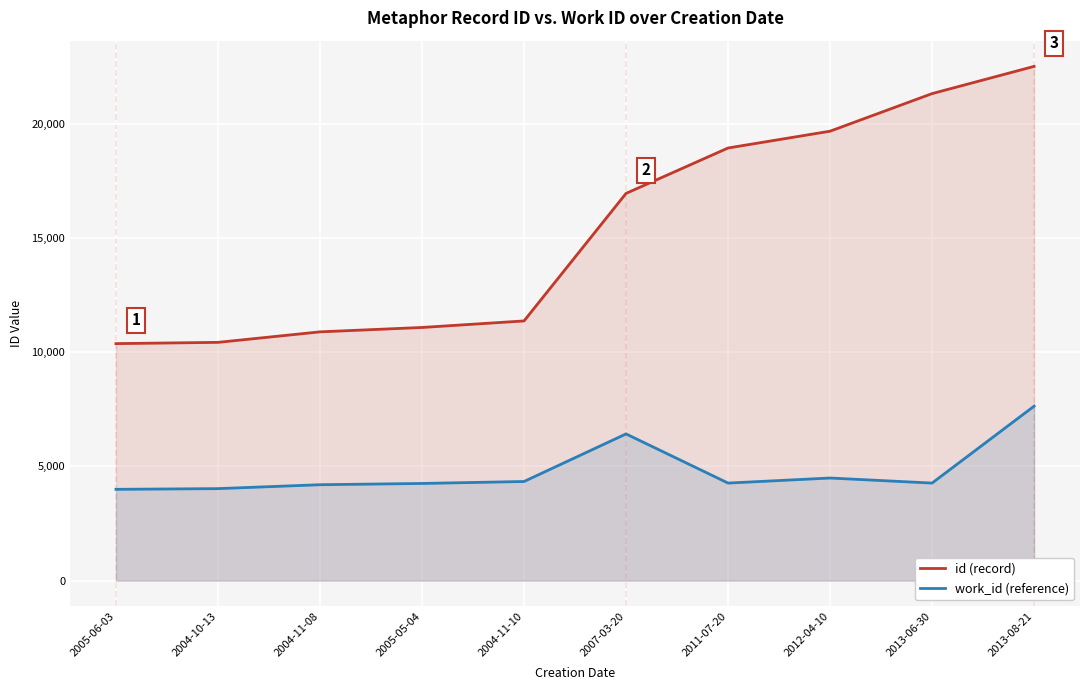

At which label does id (record) first exceed 16957?

2011-07-20